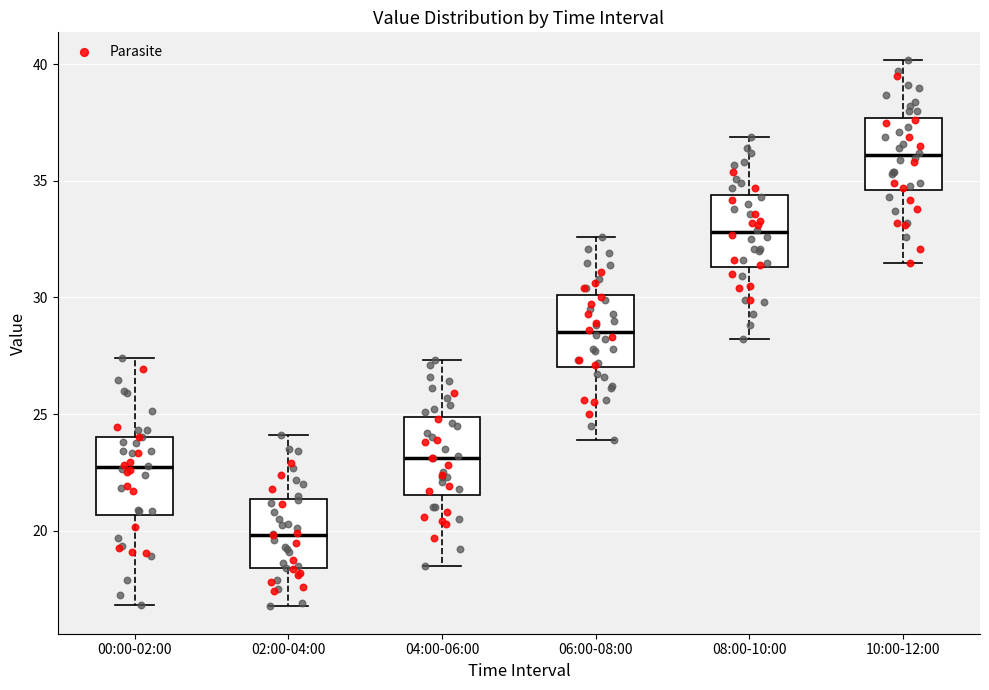

Reading left to right, transcribe this box plot: for each box, give where its median line is, the range the box spans, and where its two whiskers end, as read against the y-axis. The values are not printed on the chart, so give them approximately, as read against the axis.

00:00-02:00: median 22.5, box 20.5 to 24.0, whiskers 17.0 to 27.5
02:00-04:00: median 20.0, box 18.5 to 21.5, whiskers 17.0 to 24.0
04:00-06:00: median 23.0, box 21.5 to 25.0, whiskers 18.5 to 27.5
06:00-08:00: median 28.5, box 27.0 to 30.0, whiskers 24.0 to 32.5
08:00-10:00: median 33.0, box 31.5 to 34.5, whiskers 28.0 to 37.0
10:00-12:00: median 36.0, box 34.5 to 37.5, whiskers 31.5 to 40.0